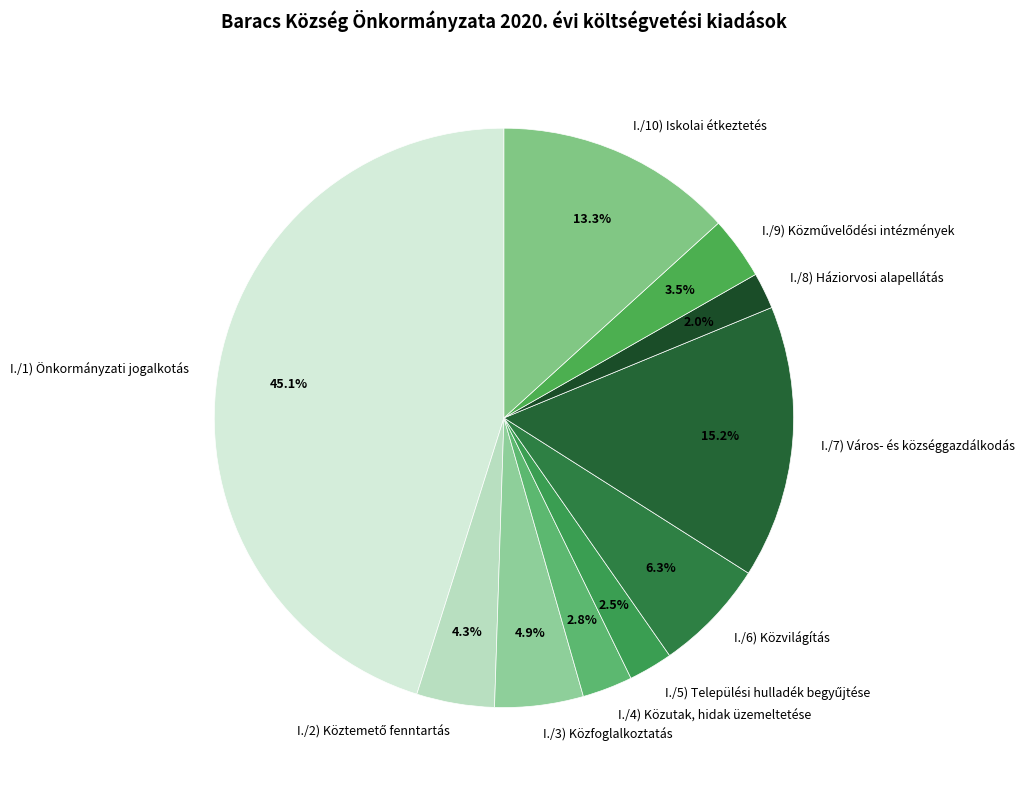

Between I./3) Közfoglalkoztatás and I./4) Közutak, hidak üzemeltetése, which is larger?

I./3) Közfoglalkoztatás